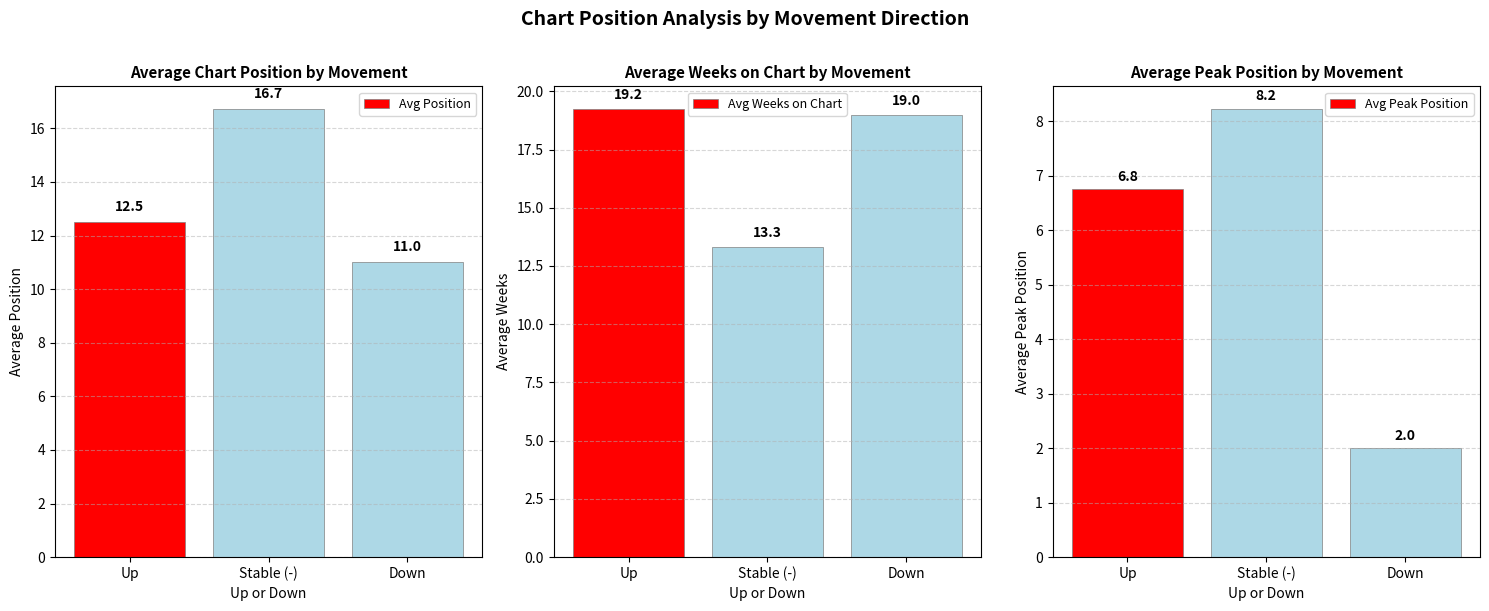

Are the bars grouped side by side (vs. stacked)?

Yes